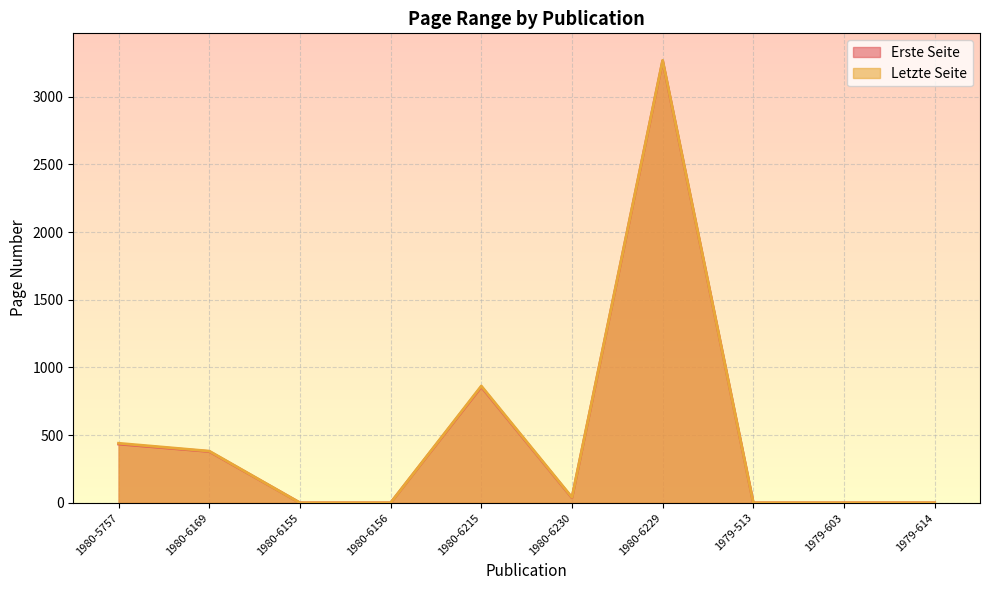

Rank the series by their maximum value, from highest to lowest.

Letzte Seite, Erste Seite